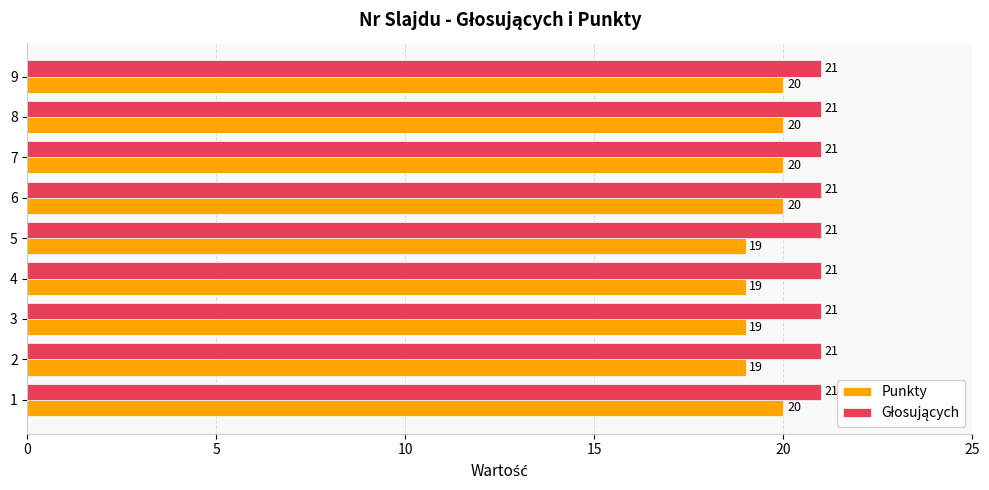

What is the label of the 2nd bar from the left?

5